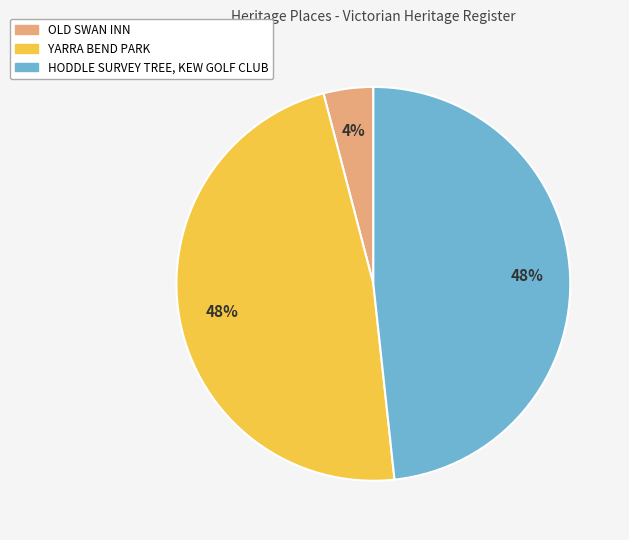

Do YARRA BEND PARK and OLD SWAN INN together represent more than half of the pie?

Yes